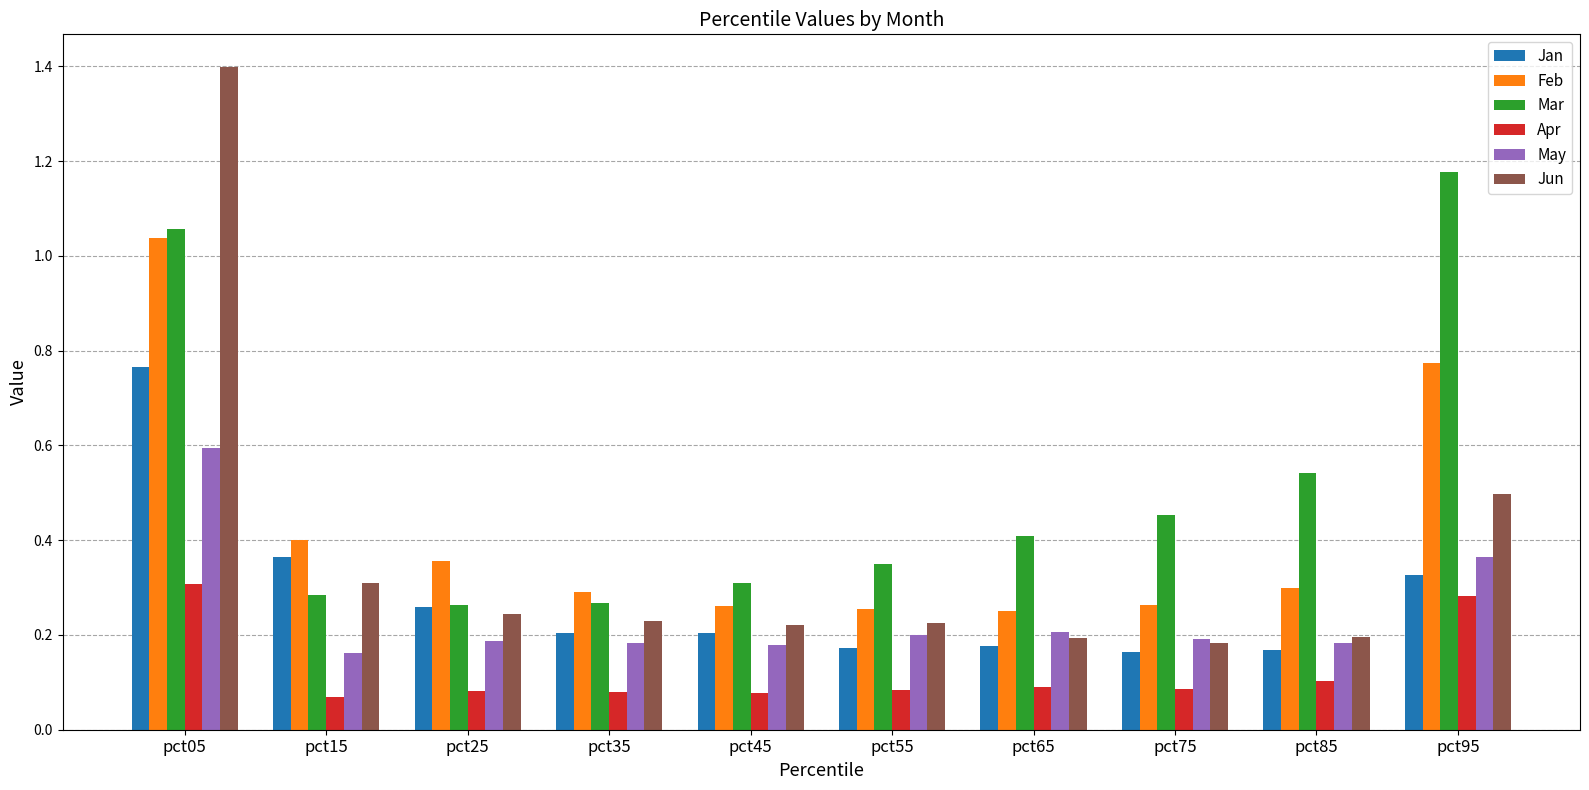

The Mar series shows 0.5 at pct75. True or false?

True